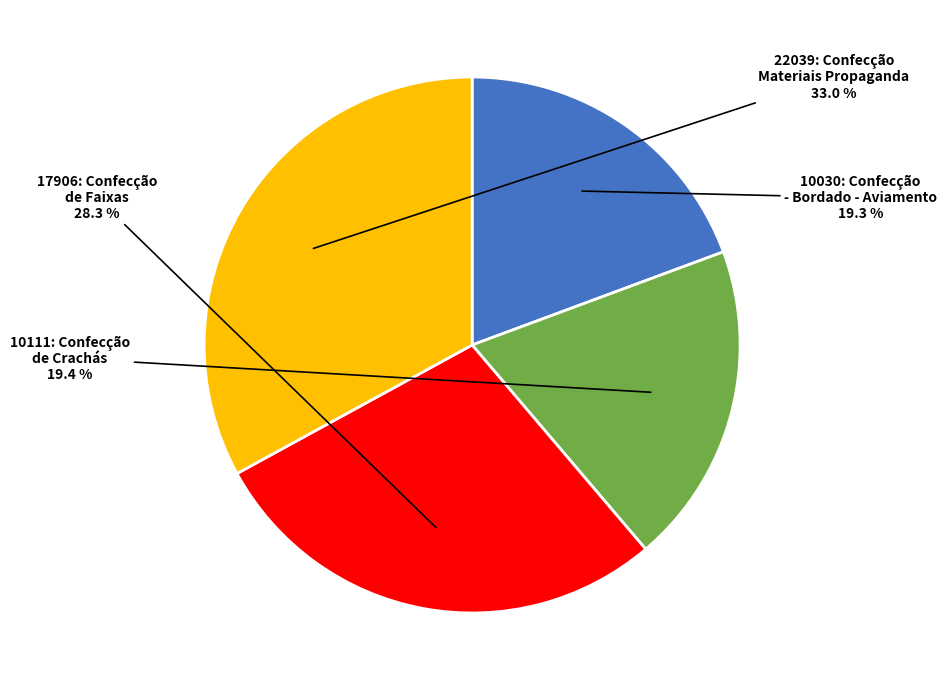

Which category has the biggest portion of the pie?

22039: Confecção Materiais Propaganda